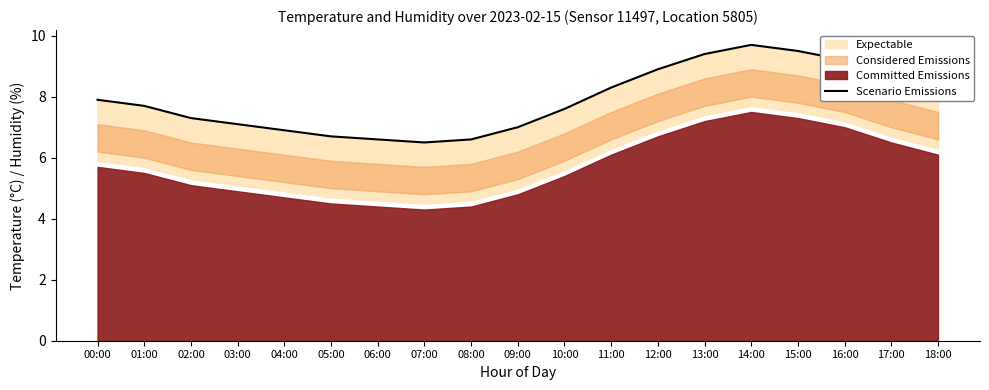

What is the difference between the values at 01:00 and 18:00?

0.6